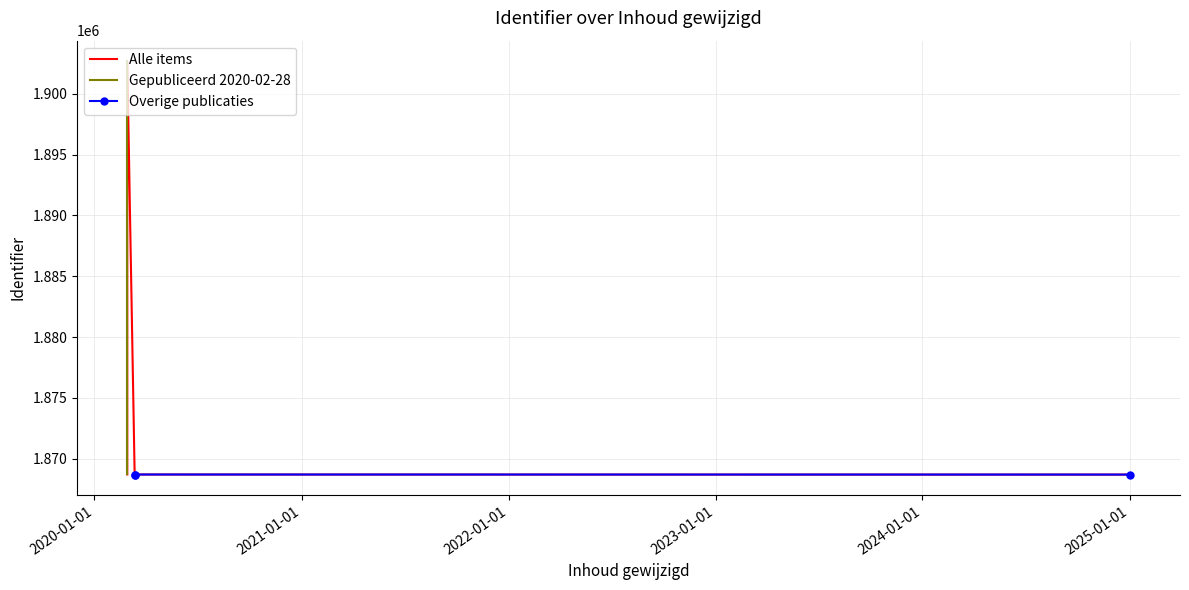

What is the average value?

1870727